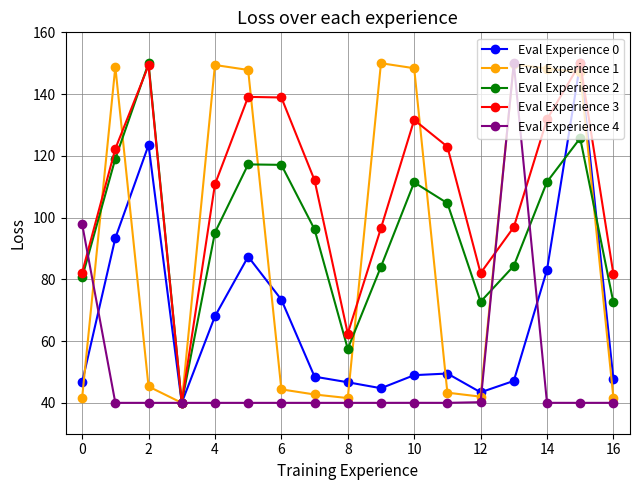

What is the smallest value displayed?

40.0